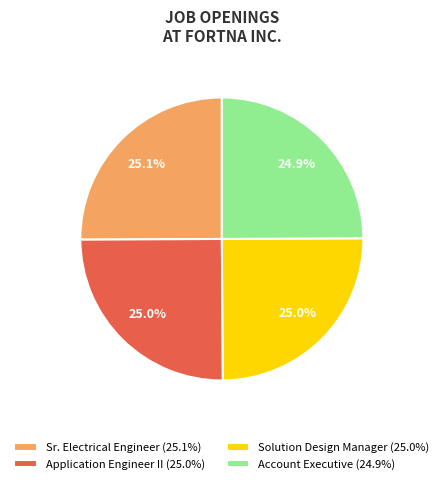

Is Sr. Electrical Engineer (25.1%) the majority of the pie?

No